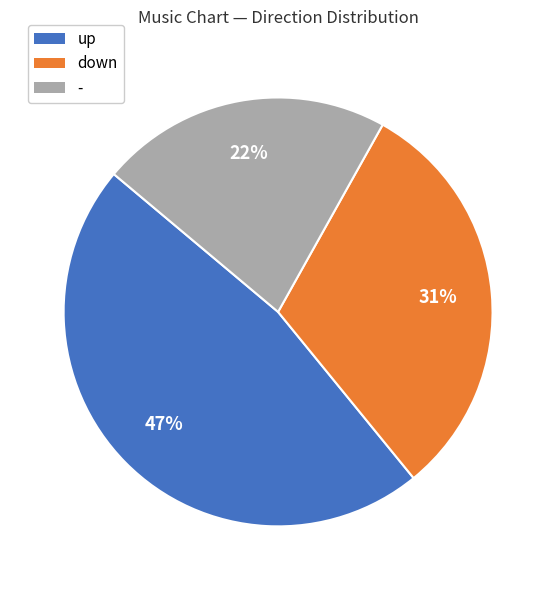

To the nearest percent, what portion does up represent?

47%